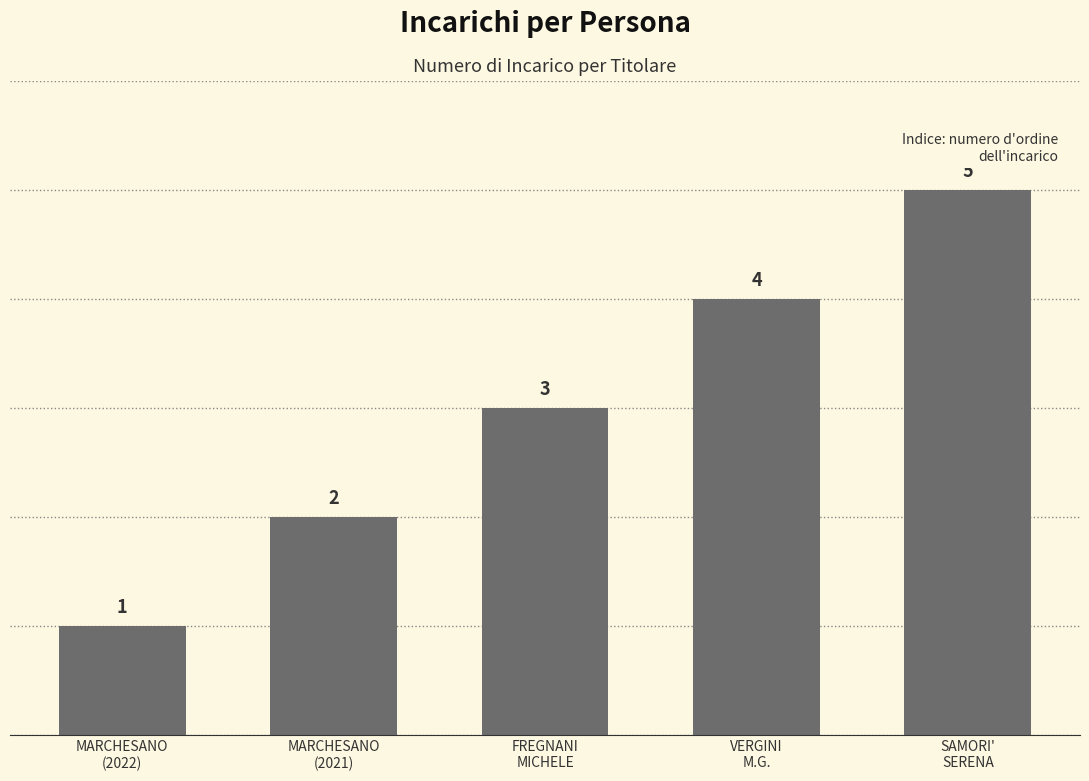

Reading left to right, transcribe all the data shown in this chart.

MARCHESANO
(2022)=1	MARCHESANO
(2021)=2	FREGNANI
MICHELE=3	VERGINI
M.G.=4	SAMORI'
SERENA=5